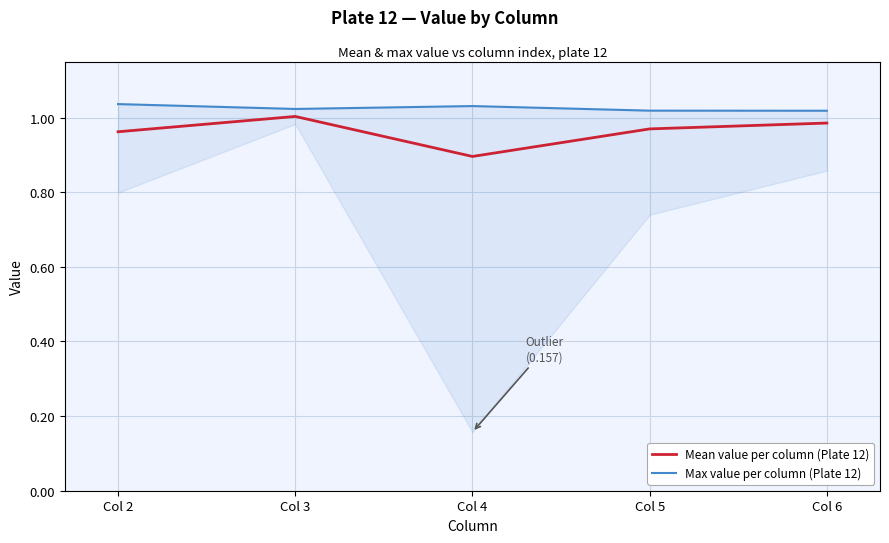

Between Col 3 and Col 6, which is larger?

Col 3